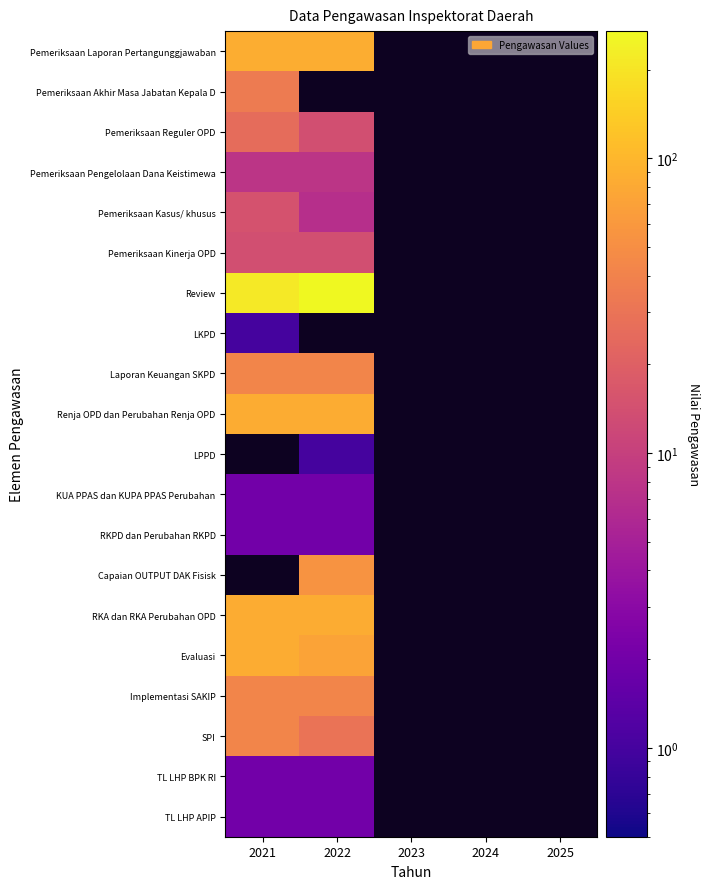

What is the lowest value of the Renja OPD dan Perubahan Renja OPD series?

84.0